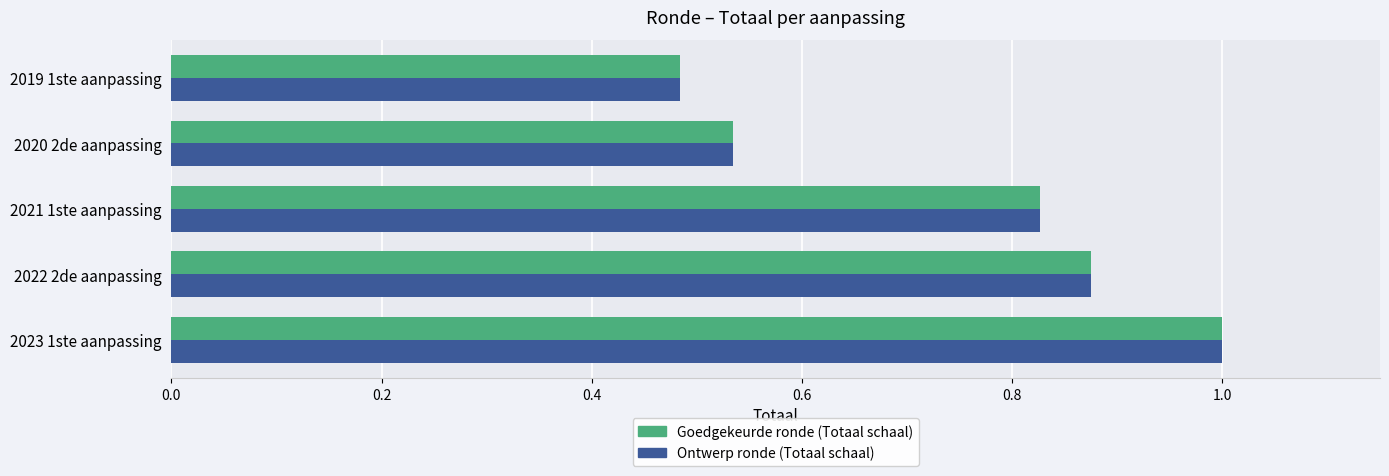

What is the total value across all series at 2021 1ste aanpassing?

1.7